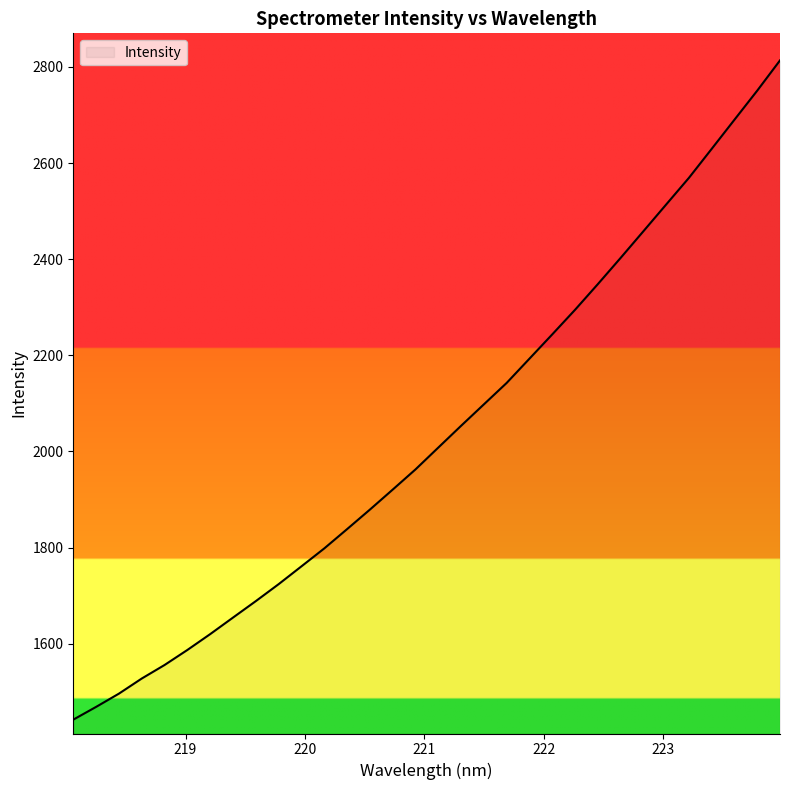

What is the difference between the maximum and minimum values?

1371.9